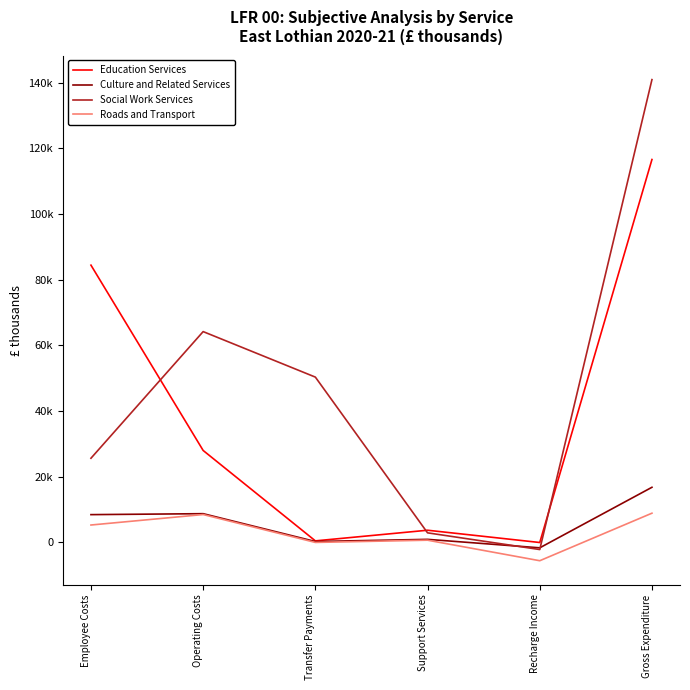

Where do Education Services and Social Work Services first cross each other?

Employee Costs and Operating Costs